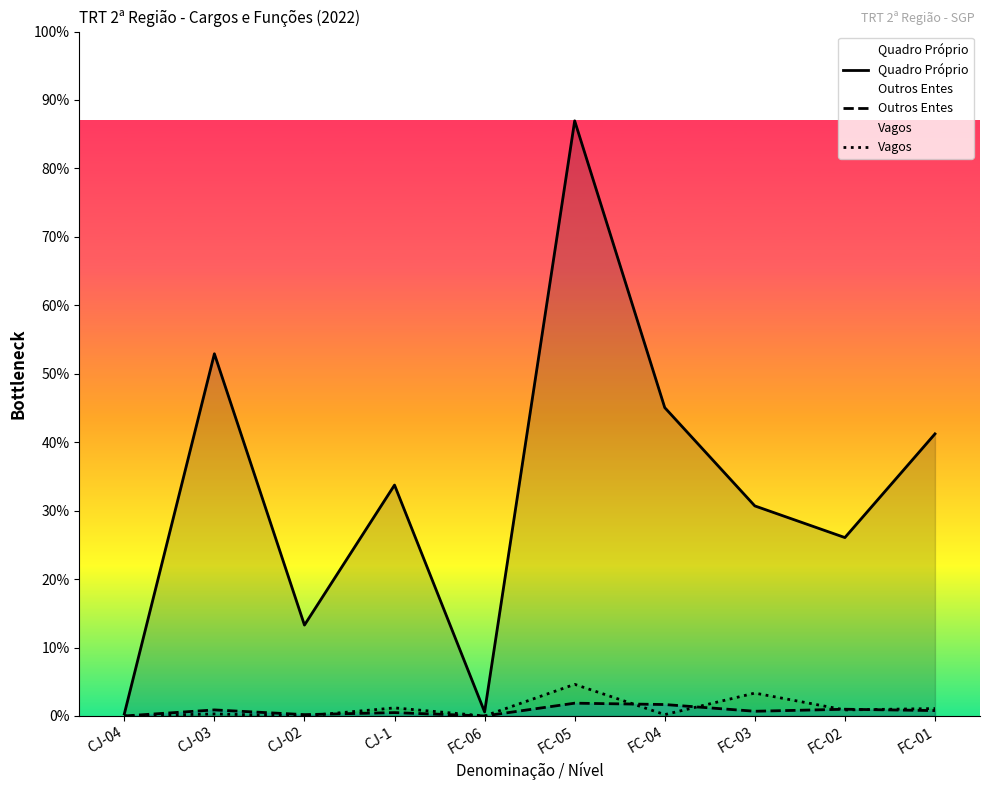

Which label corresponds to the largest value in the chart?

FC-05